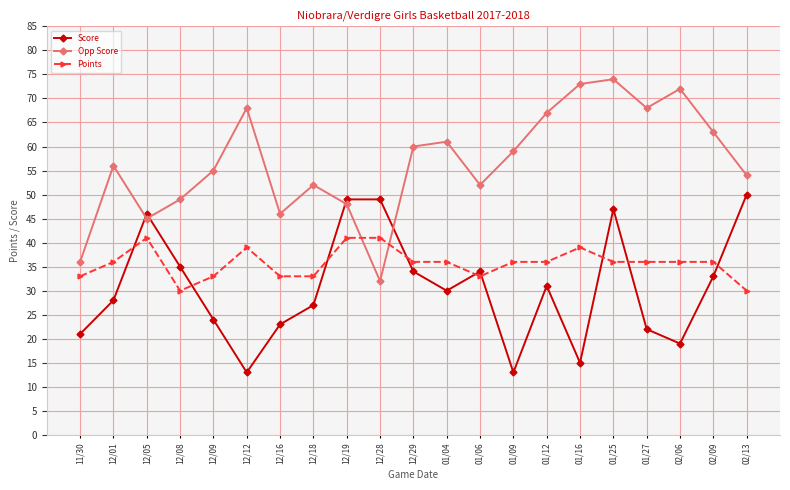

At which category does Score reach its first local valley?

12/12